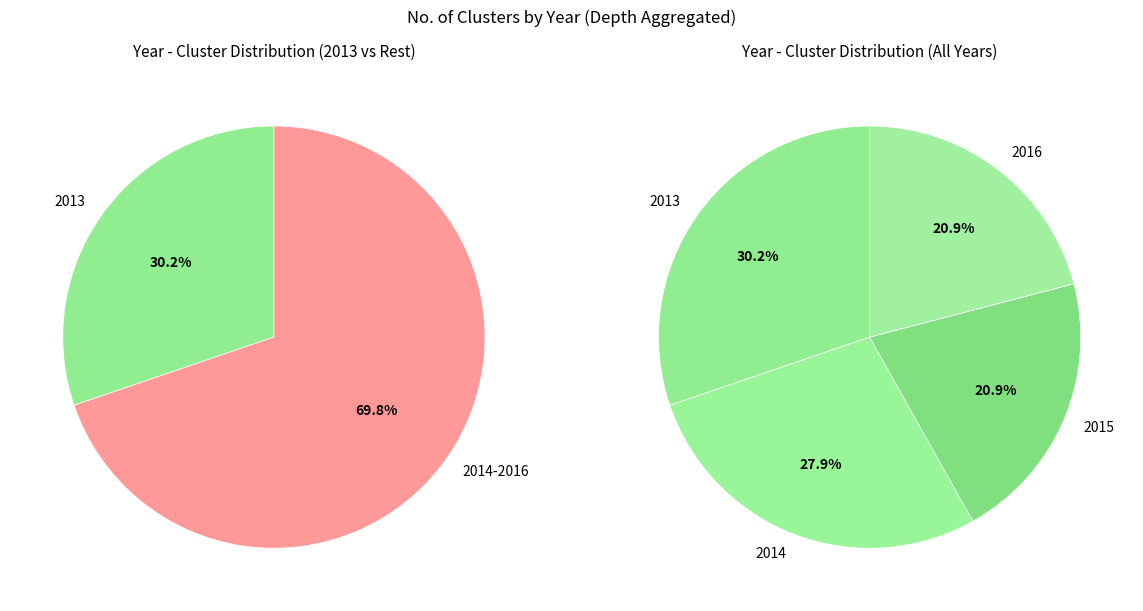

What is the smallest slice in the pie chart?

2016-50